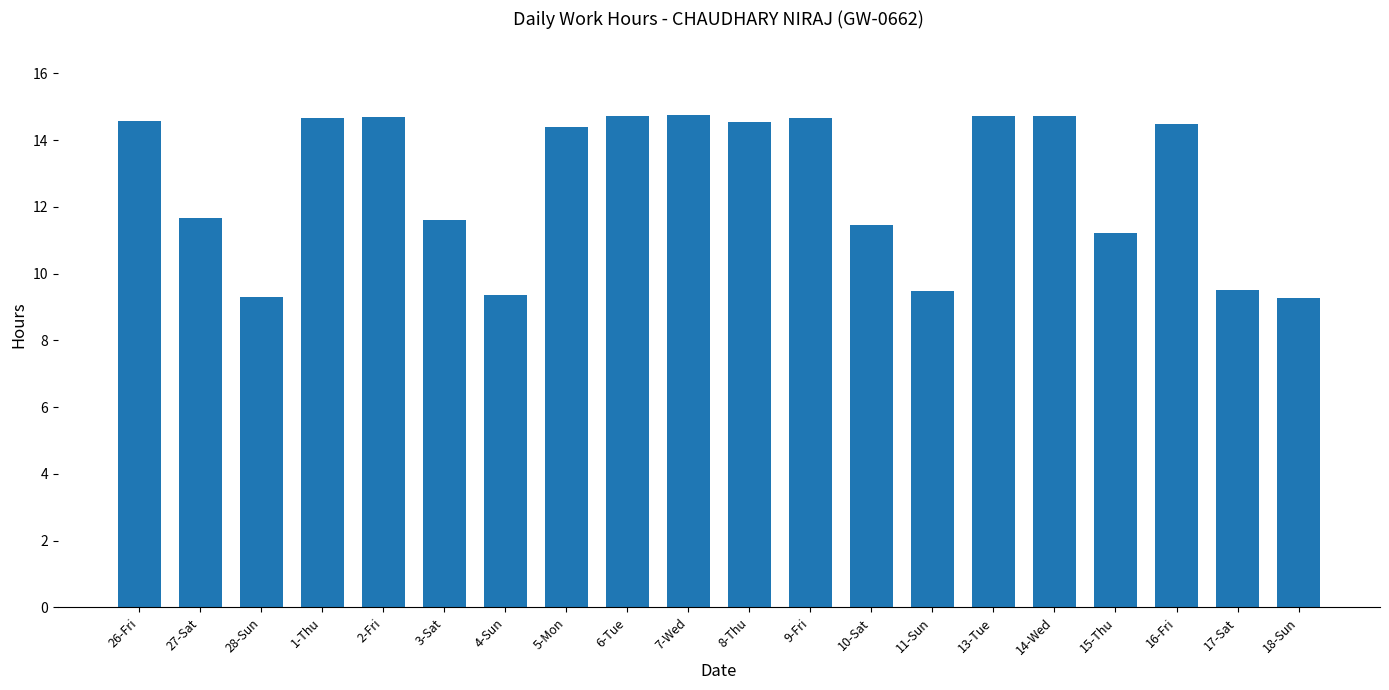

What is the label of the 13th bar from the right?

5-Mon